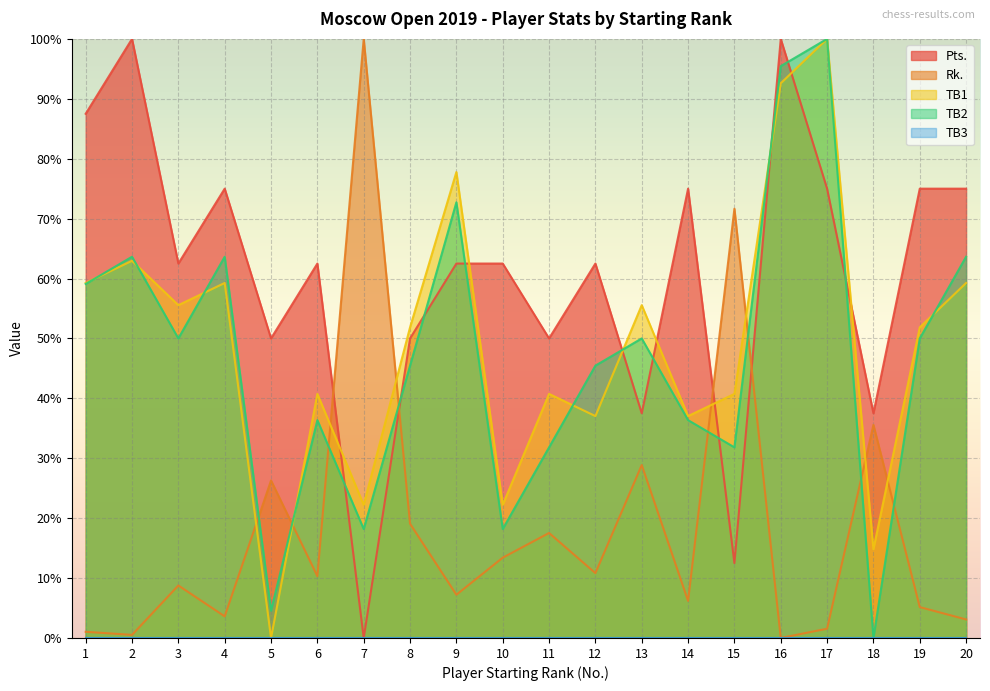

Reading left to right, list all the values displayed in this chart.

Pts.: 1=87.5	2=100.0	3=62.5	4=75.0	5=50.0	6=62.5	7=0.0	8=50.0	9=62.5	10=62.5	11=50.0	12=62.5	13=37.5	14=75.0	15=12.5	16=100.0	17=75.0	18=37.5	19=75.0	20=75.0
Rk.: 1=1.0	2=0.5	3=8.8	4=3.6	5=26.3	6=10.3	7=100.0	8=19.1	9=7.2	10=13.4	11=17.5	12=10.8	13=28.9	14=6.2	15=71.6	16=0.0	17=1.5	18=35.6	19=5.2	20=3.1
TB1: 1=59.3	2=63.0	3=55.6	4=59.3	5=0.0	6=40.7	7=22.2	8=51.9	9=77.8	10=22.2	11=40.7	12=37.0	13=55.6	14=37.0	15=40.7	16=92.6	17=100.0	18=14.8	19=51.9	20=59.3
TB2: 1=59.1	2=63.6	3=50.0	4=63.6	5=4.5	6=36.4	7=18.2	8=45.5	9=72.7	10=18.2	11=31.8	12=45.5	13=50.0	14=36.4	15=31.8	16=95.5	17=100.0	18=0.0	19=50.0	20=63.6